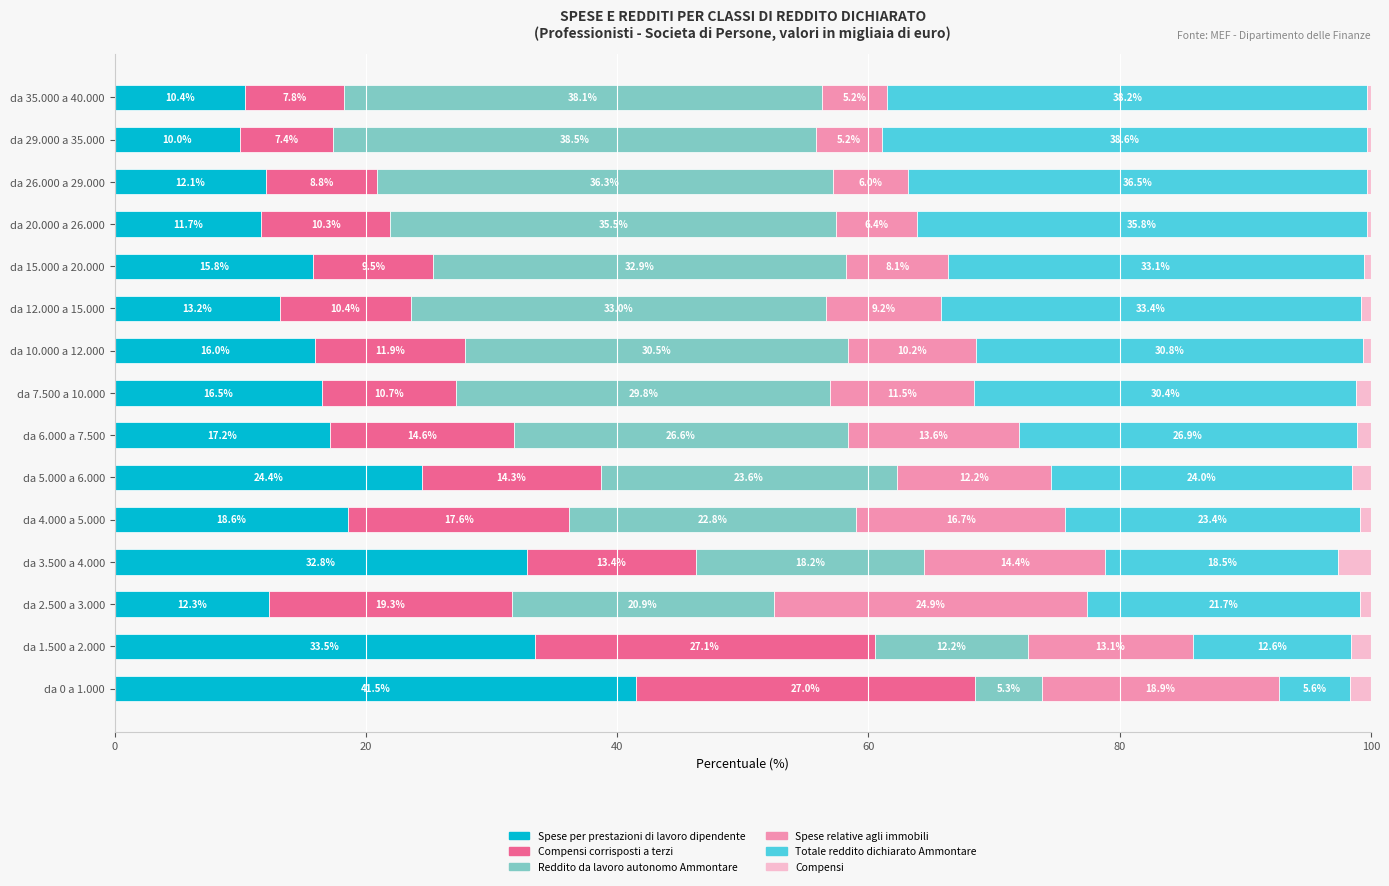

What are all the series names shown in the legend?

Spese per prestazioni di lavoro dipendente, Compensi corrisposti a terzi, Reddito da lavoro autonomo Ammontare, Spese relative agli immobili, Totale reddito dichiarato Ammontare, Compensi